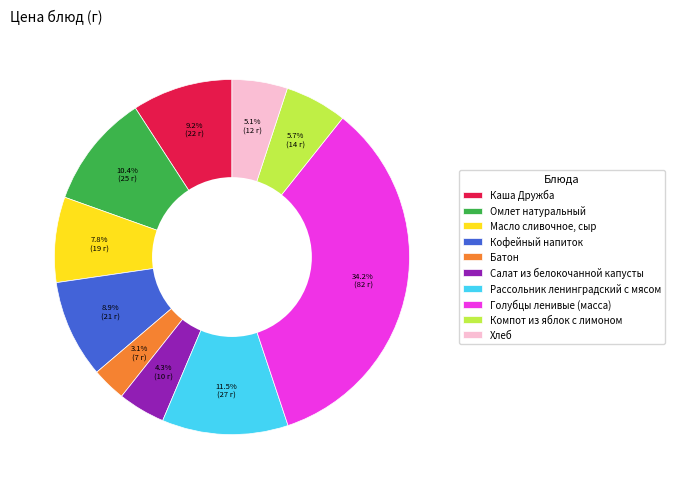

What is the smallest slice in the pie chart?

Батон